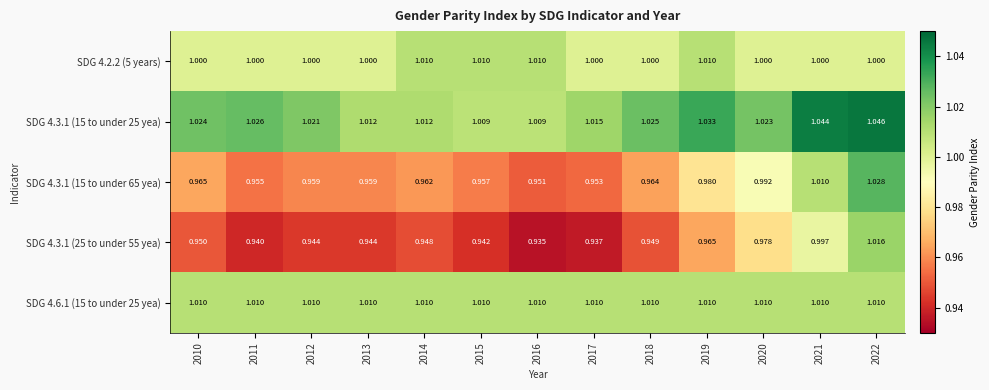

Which has a higher value, 2012 or 2019?

2019